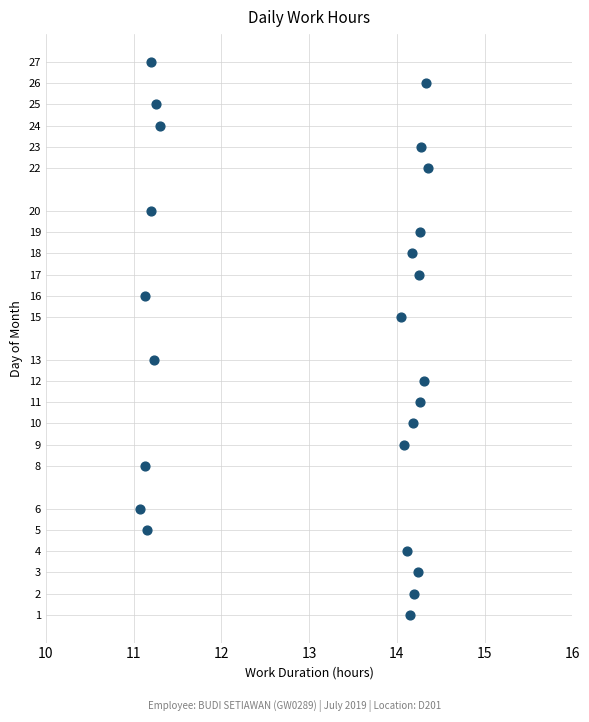

What is the range of Y values (max minus min)?

26